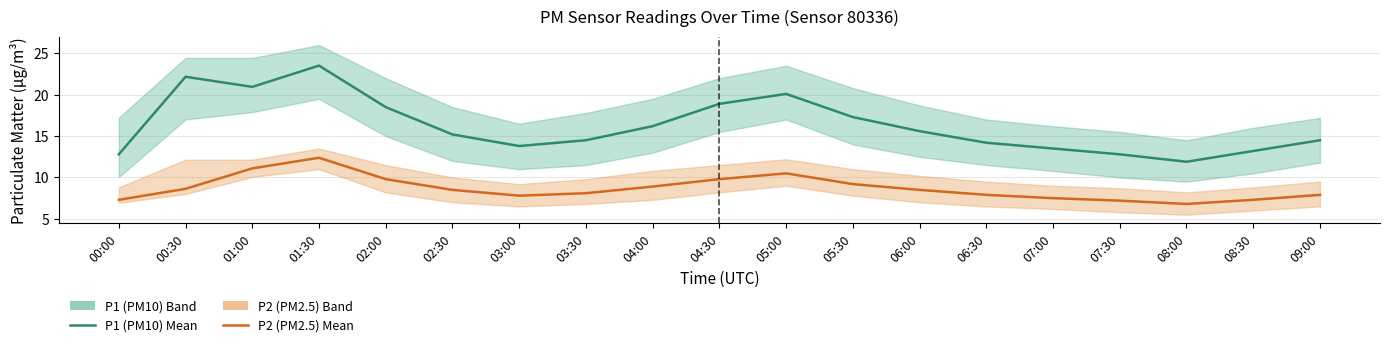

Where is P2 (PM2.5) nearest to the value 9?

04:00